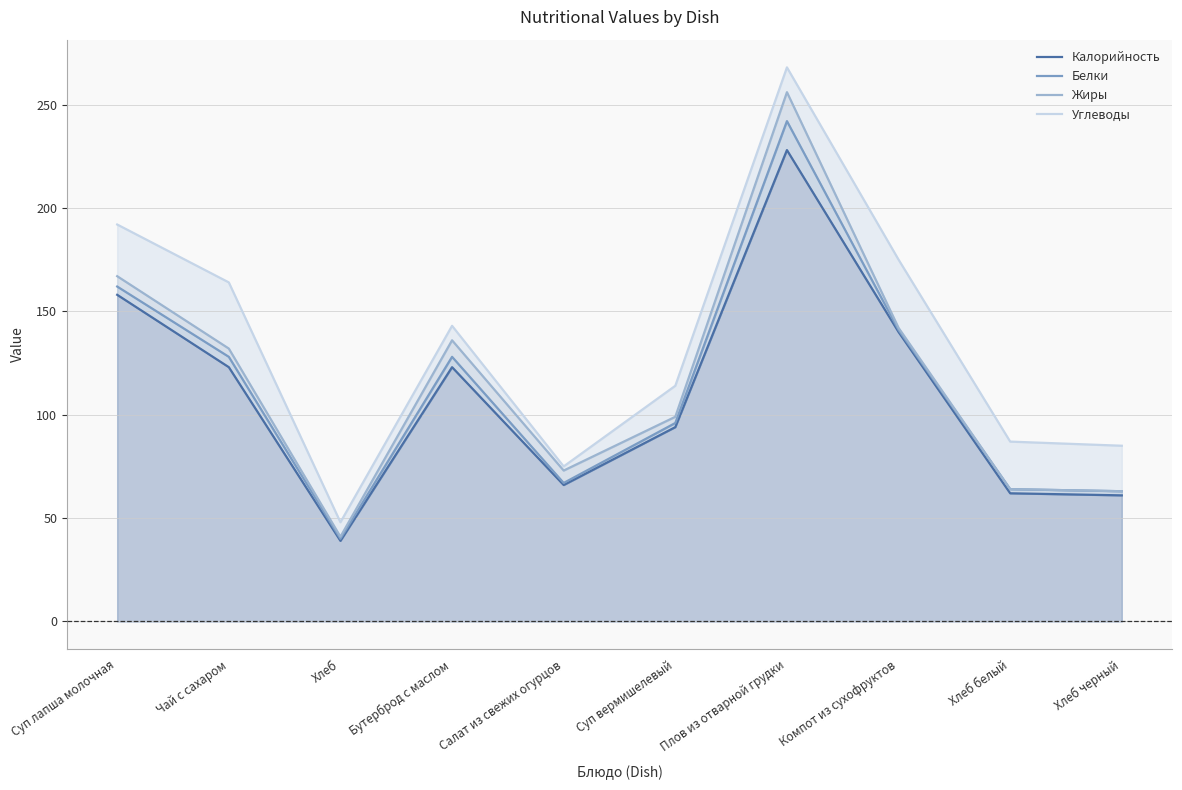

Which category has the lowest value in the Жиры series?

Хлеб